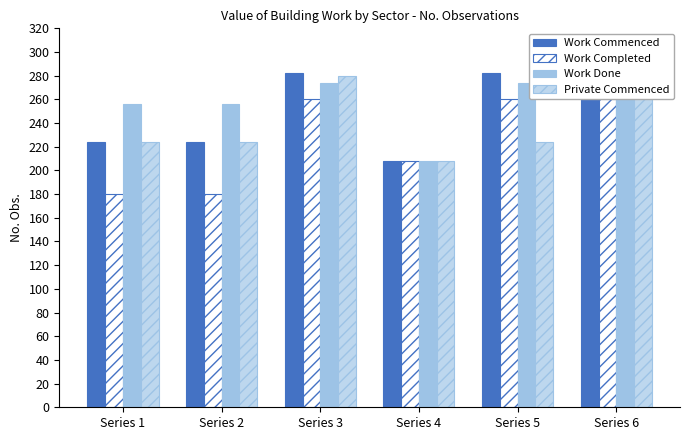

Which label corresponds to the largest value in the chart?

Series 3